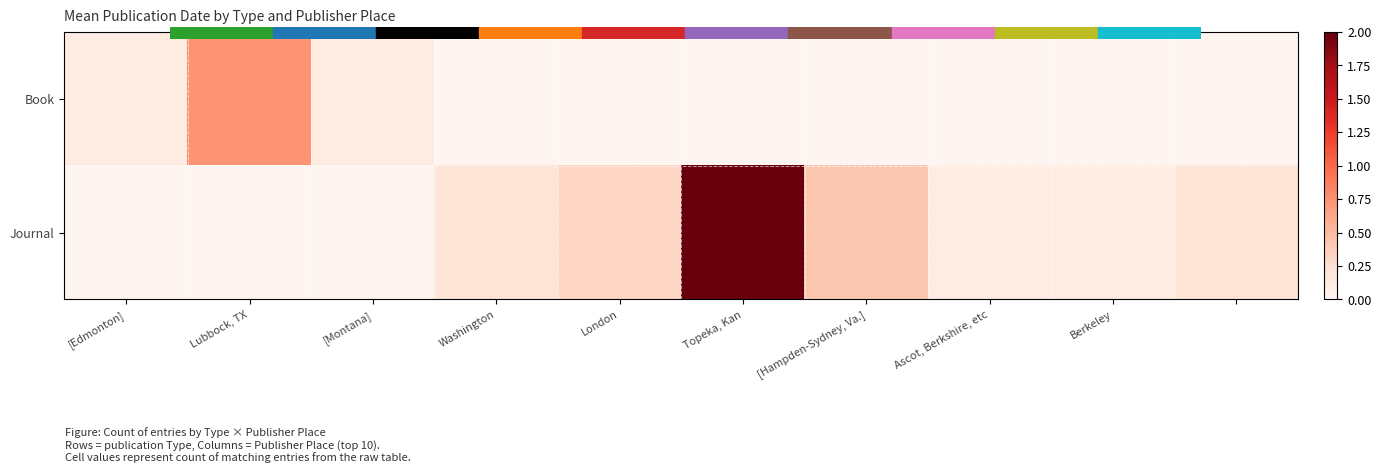

Rank the series by their maximum value, from lowest to highest.

Book, Journal